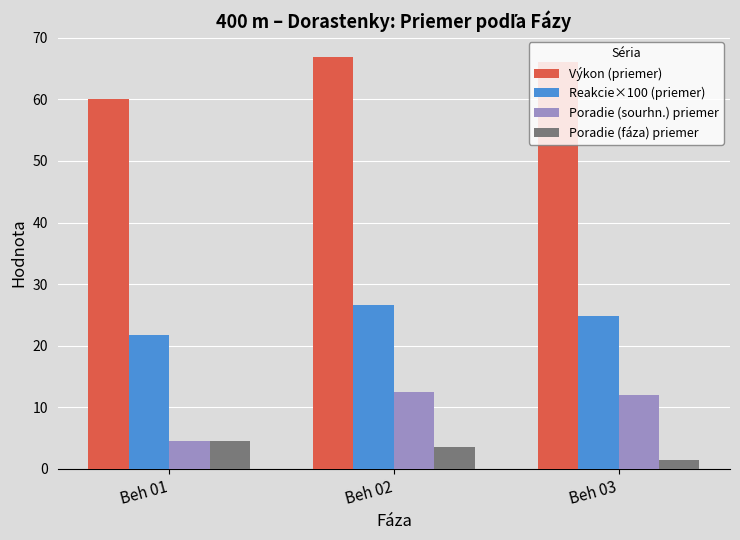

Rank the series at Beh 03 from highest to lowest value.

Výkon (priemer), Reakcie×100 (priemer), Poradie (sourhn.) priemer, Poradie (fáza) priemer